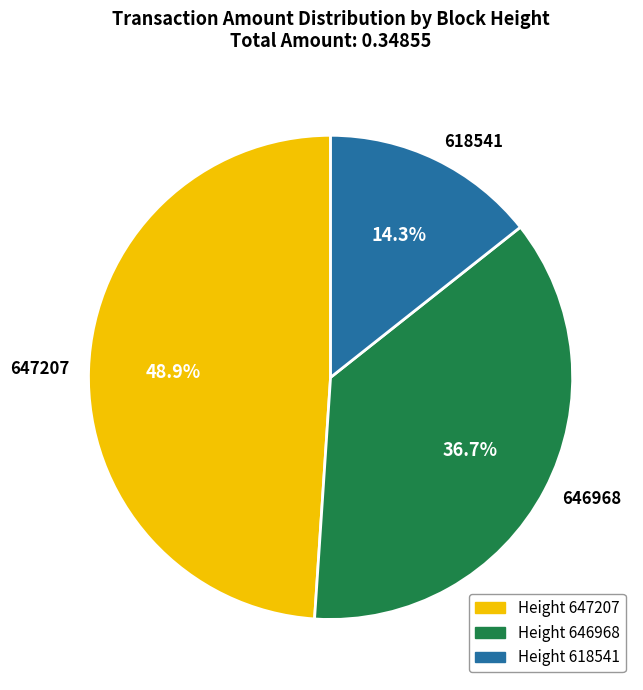

Is there a majority slice in this chart?

No